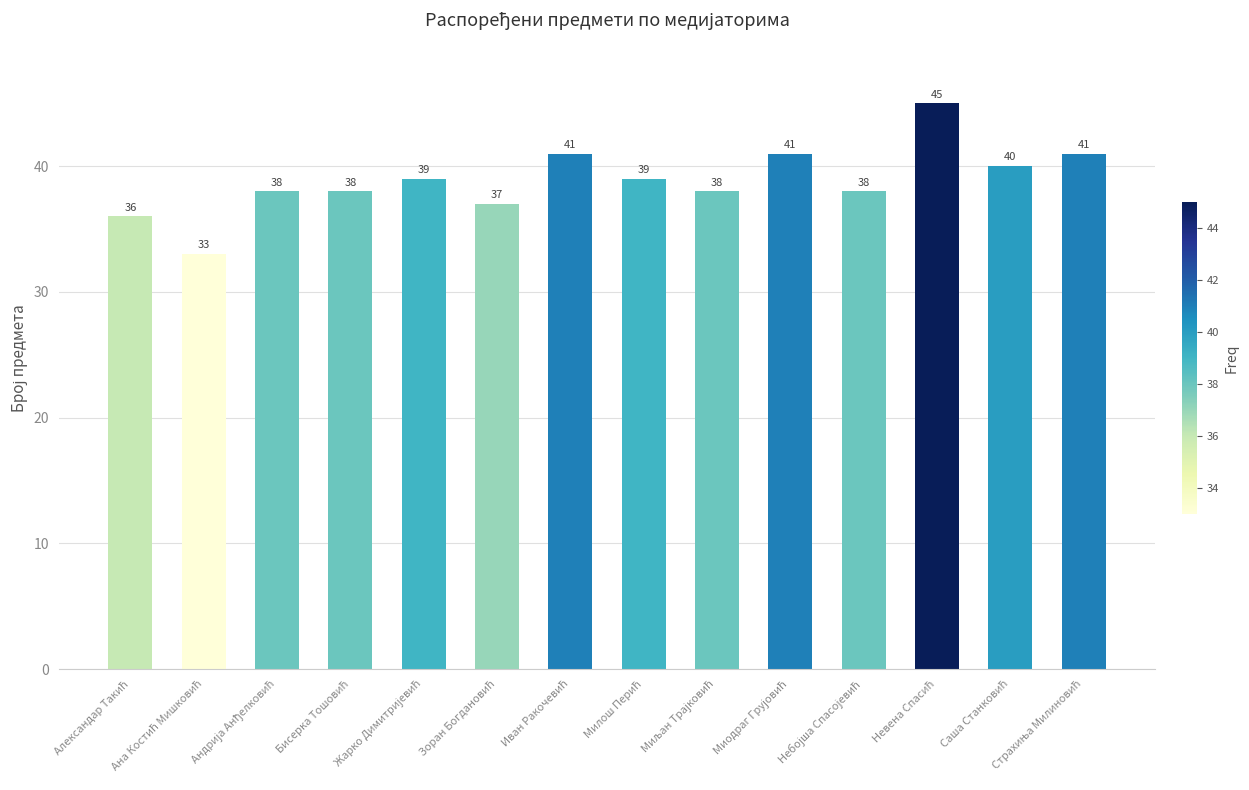

What is the difference between the second highest and second lowest values?

5